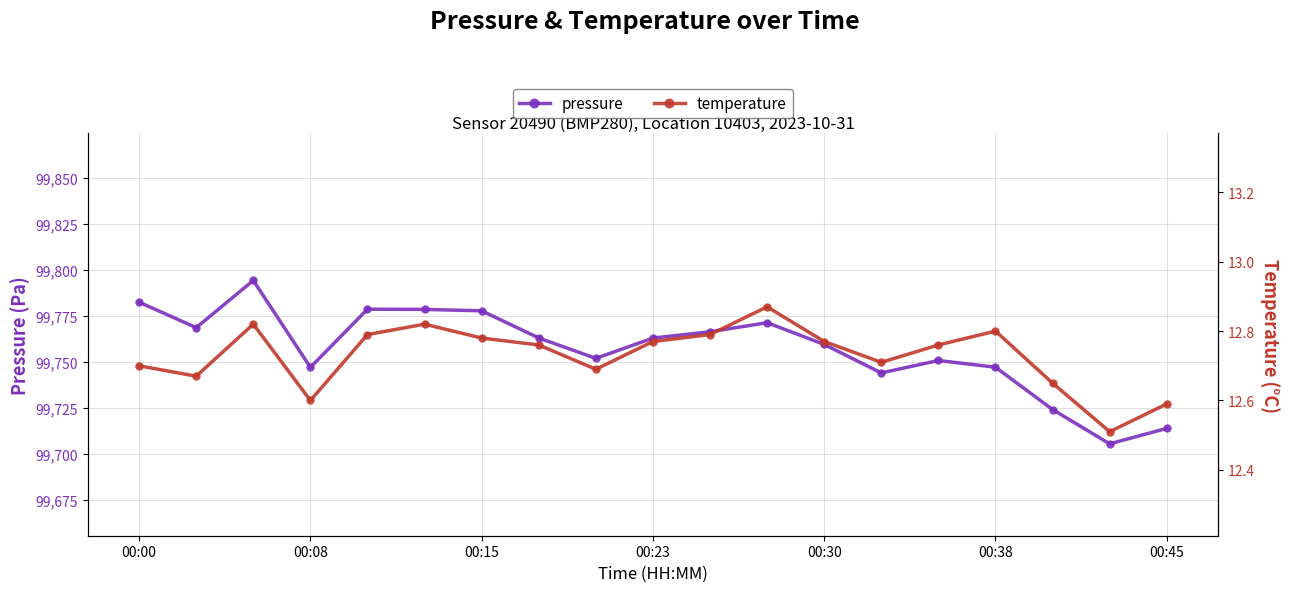

Is it true that pressure equals 99782.4 at 00:00?

True